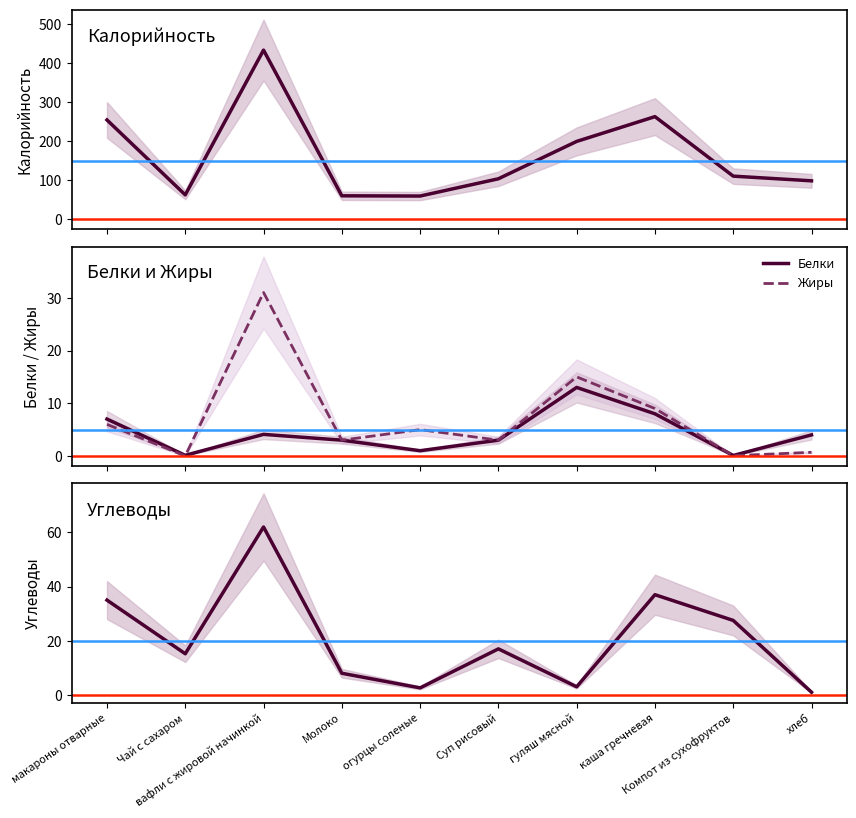

Is it true that Калорийность equals 110.0 at Компот из сухофруктов?

True